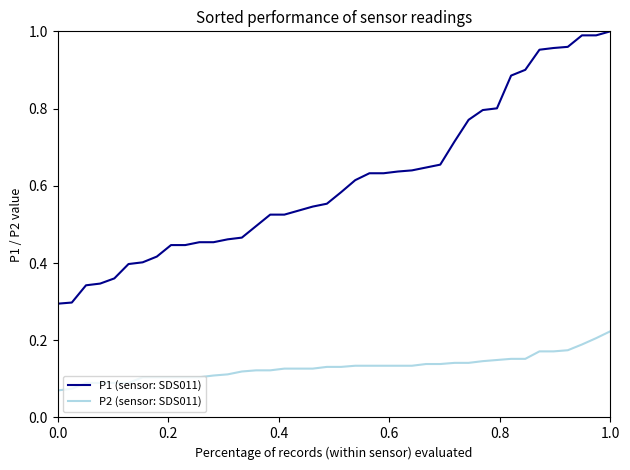

True or false: P2 (sensor: SDS011) and P1 (sensor: SDS011) cross at least once.

False